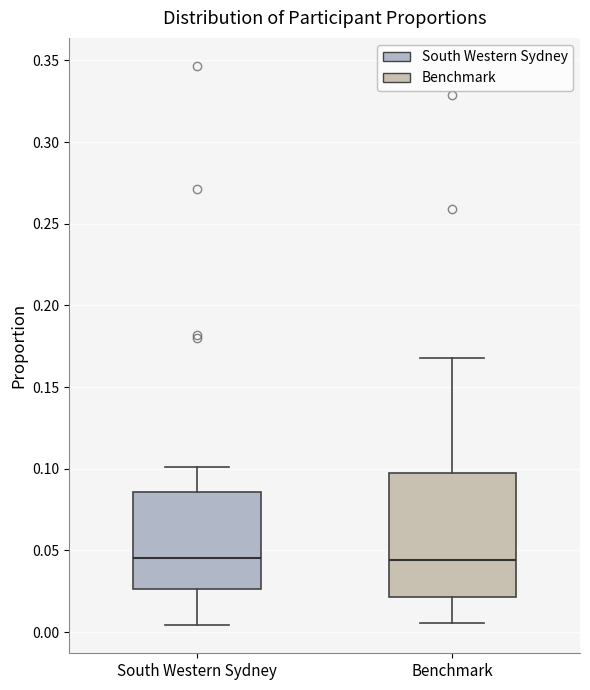

Where does the upper whisker of the box for South Western Sydney end on the y-axis? The values are not printed on the chart, so give them approximately, as read against the axis.

0.100